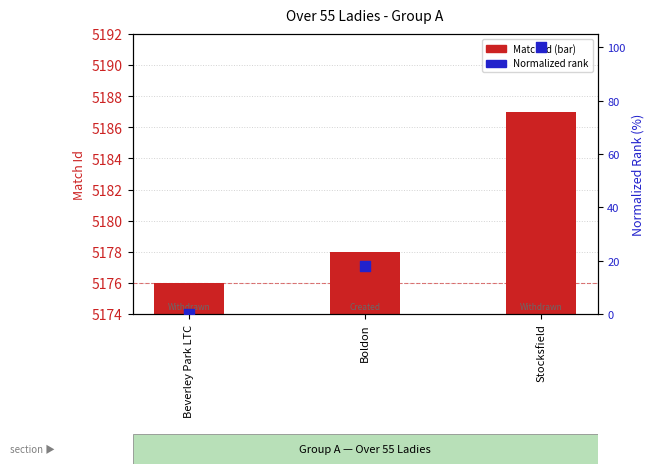

At which category is the sum across all series the highest?

Stocksfield